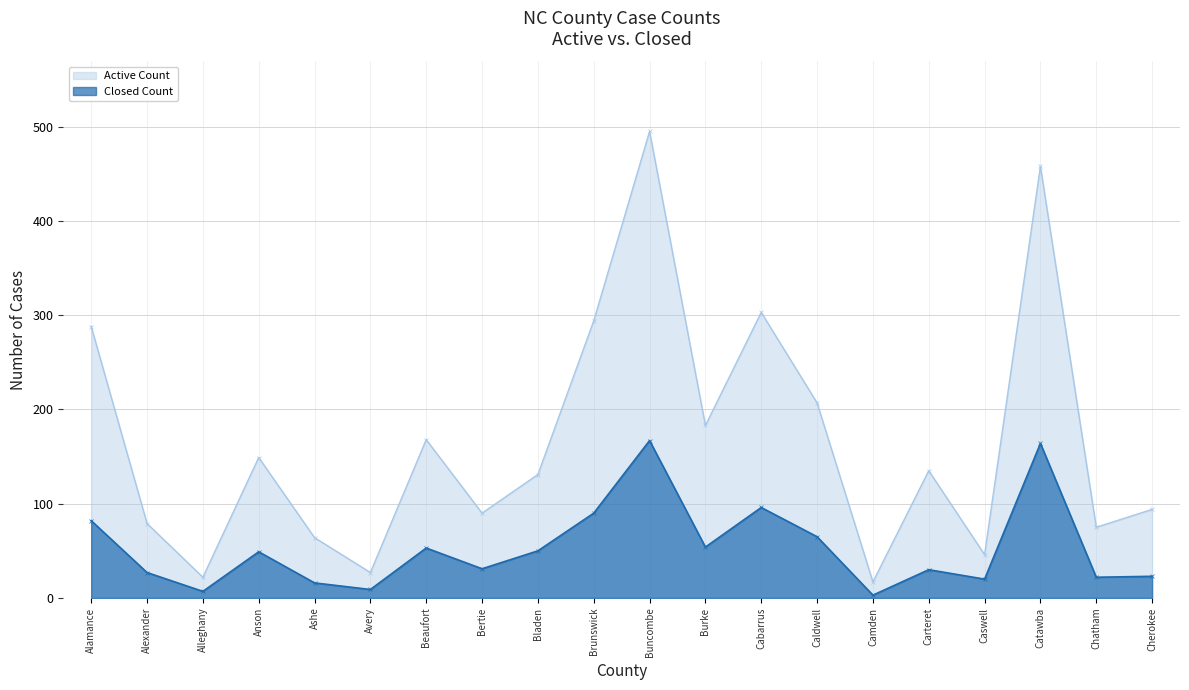

Which series has the largest total across all categories?

Active Count